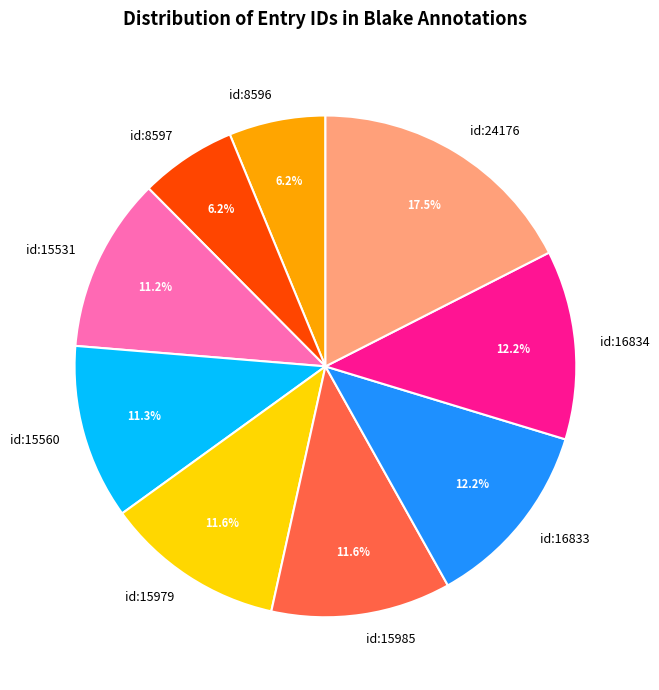

Which category has the biggest portion of the pie?

id:24176